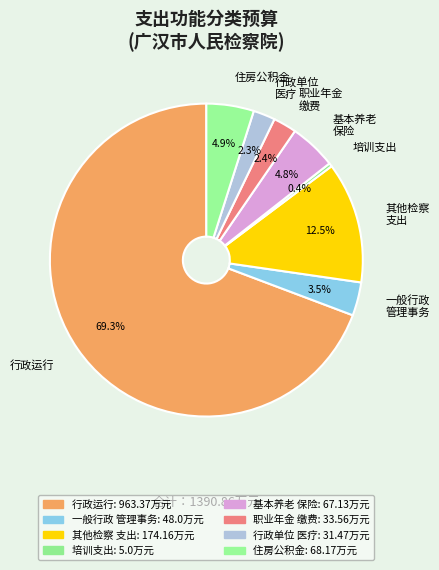

Which category has the biggest portion of the pie?

行政运行